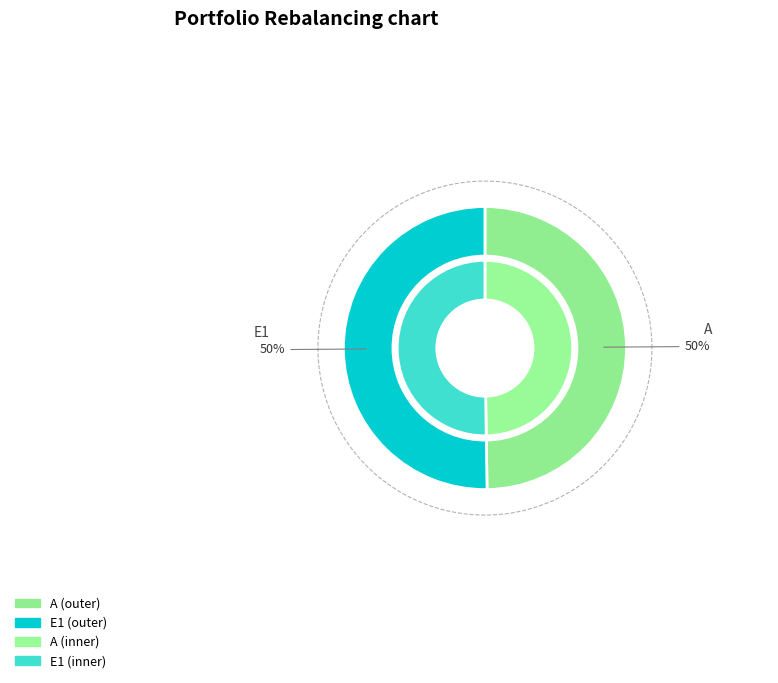

How many segments does this pie chart have?

2